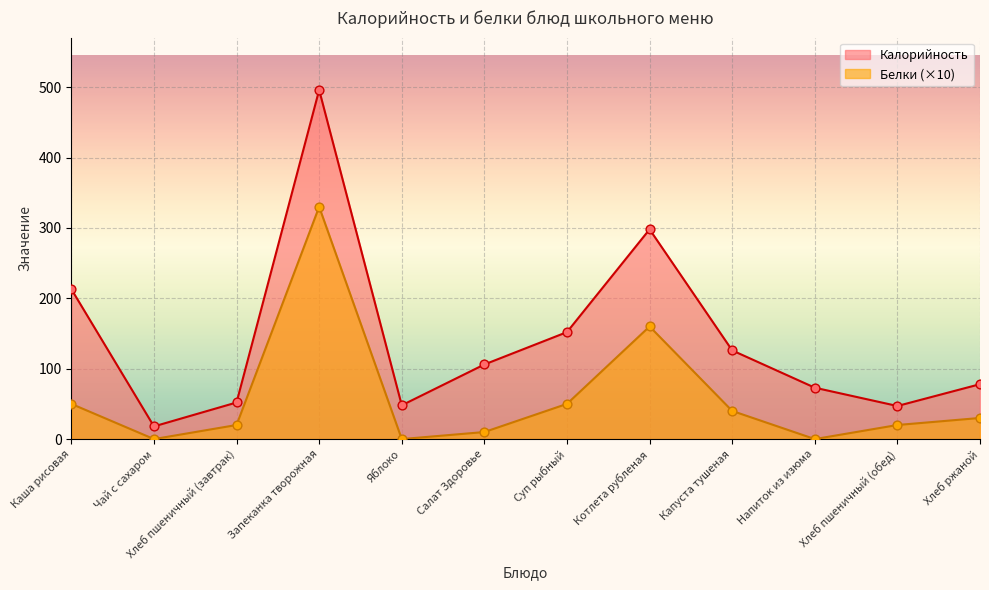

Is the value of Белки at Напиток из изюма greater than the value of Калорийность at Хлеб пшеничный (обед)?

No